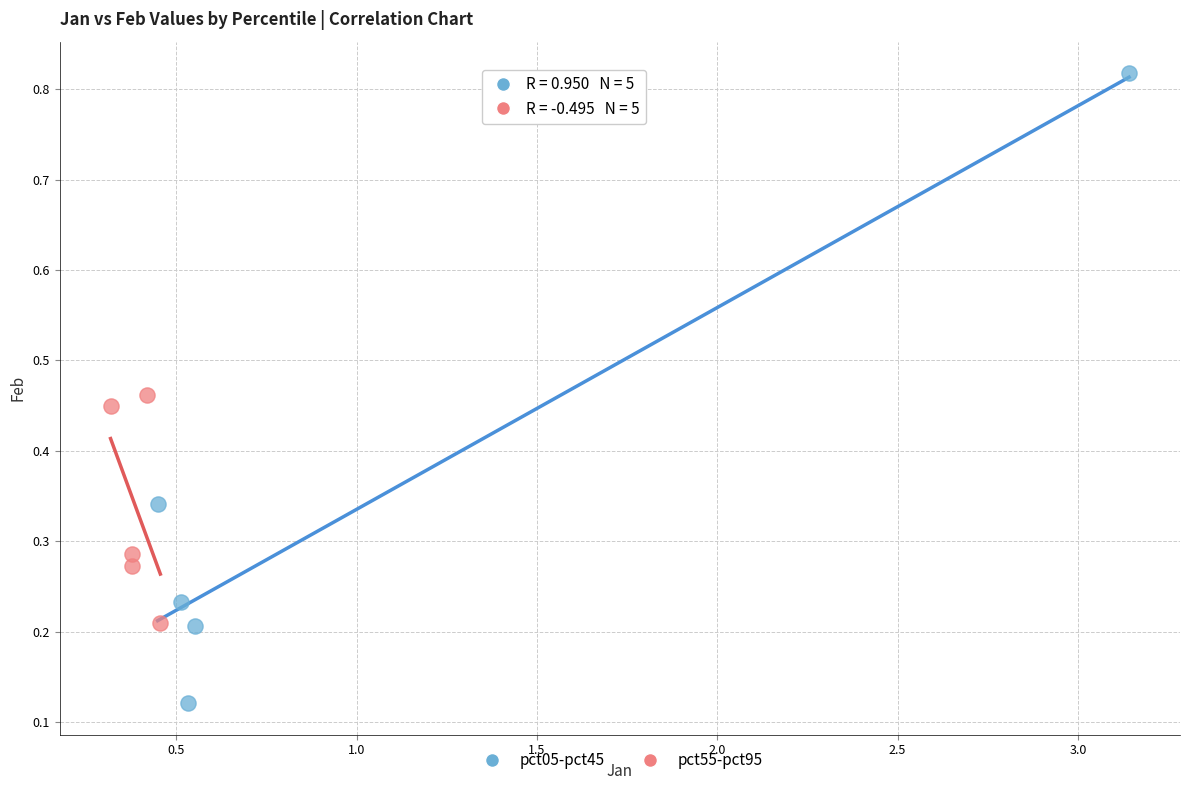

What are all the series names shown in the legend?

pct05-pct45, pct55-pct95